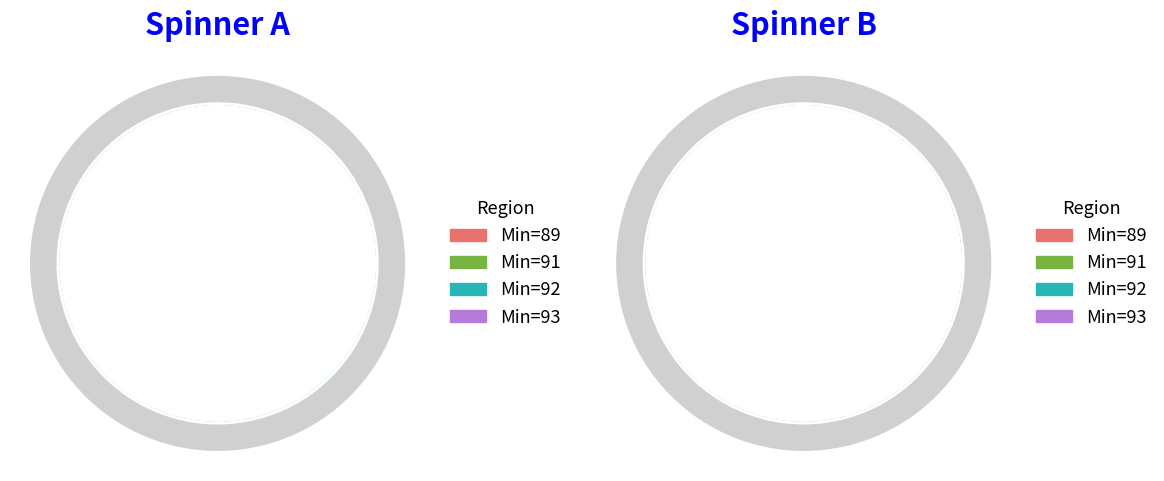

Between 91 and 92, which is larger?

91